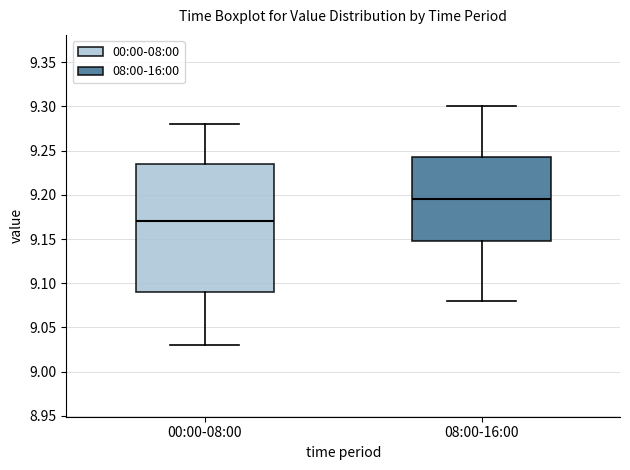

Which box has the lowest median line?

00:00-08:00